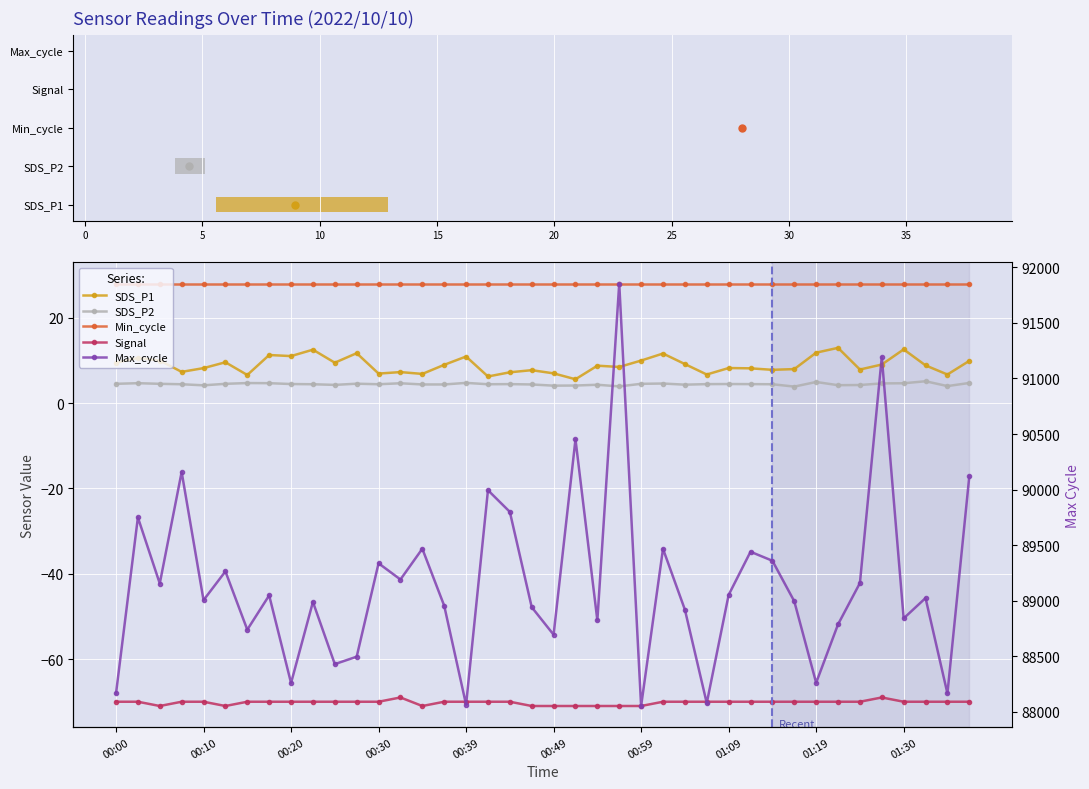

At how many categories does at least one series exceed 38952?

40